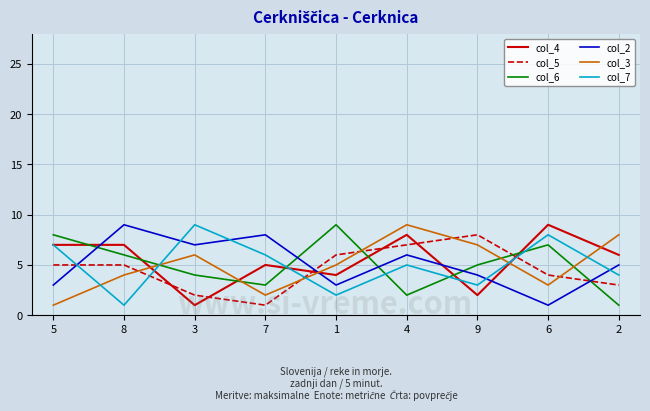

At 6, list the series in order from smallest to largest.

col_2, col_3, col_5, col_6, col_7, col_4